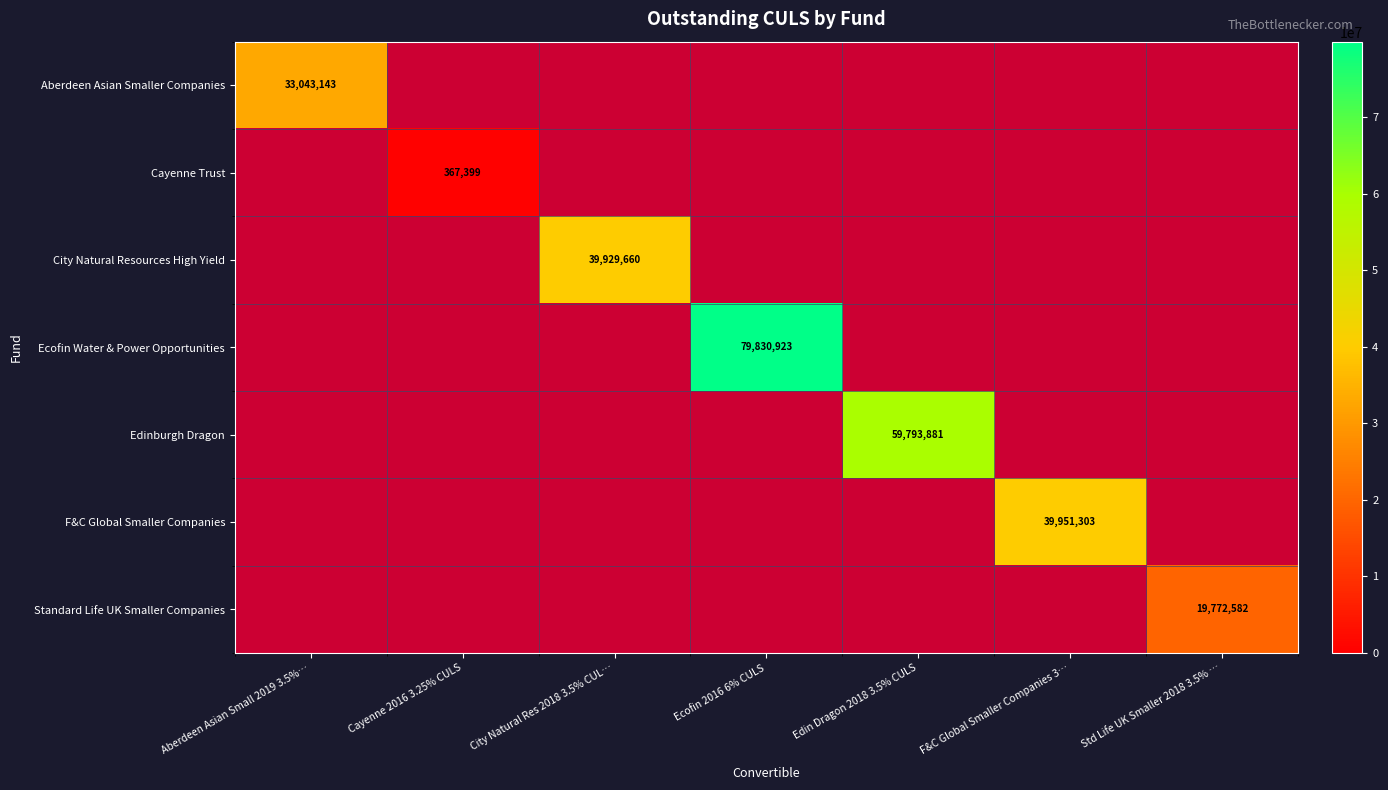

The Edinburgh Dragon series shows 28864940 at Edin Dragon 2018 3.5% CULS. True or false?

False